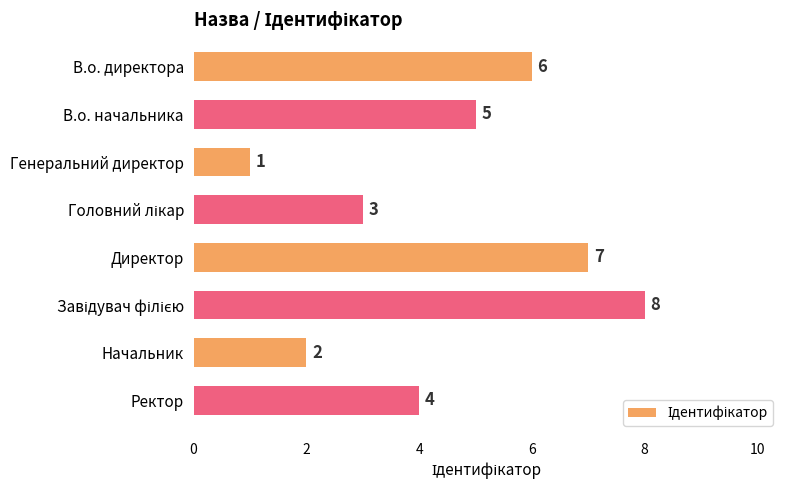

What is the greatest value displayed?

8